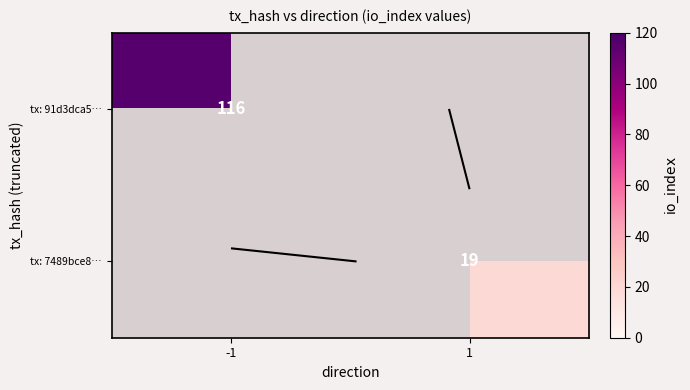

Is the value of tx: 7489bce8… at 1 greater than the value of tx: 91d3dca5… at -1?

No